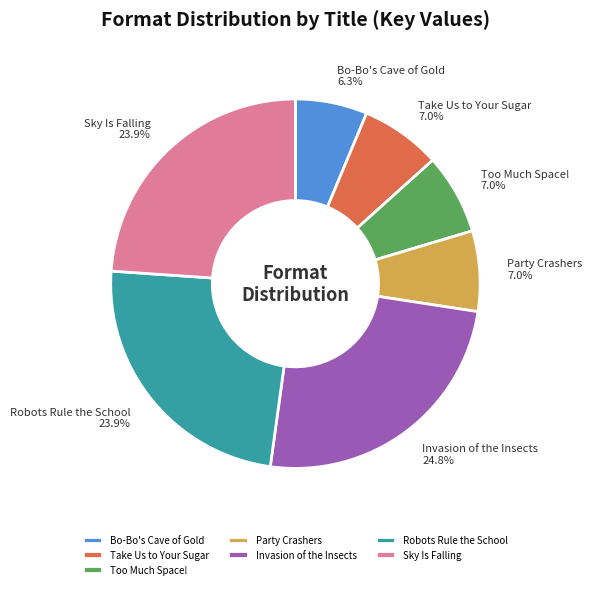

True or false: Sky Is Falling accounts for 24% of the total.

True